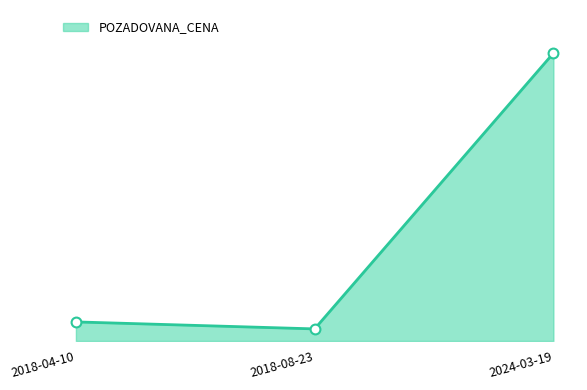

Is this an area chart (filled region under the line)?

Yes